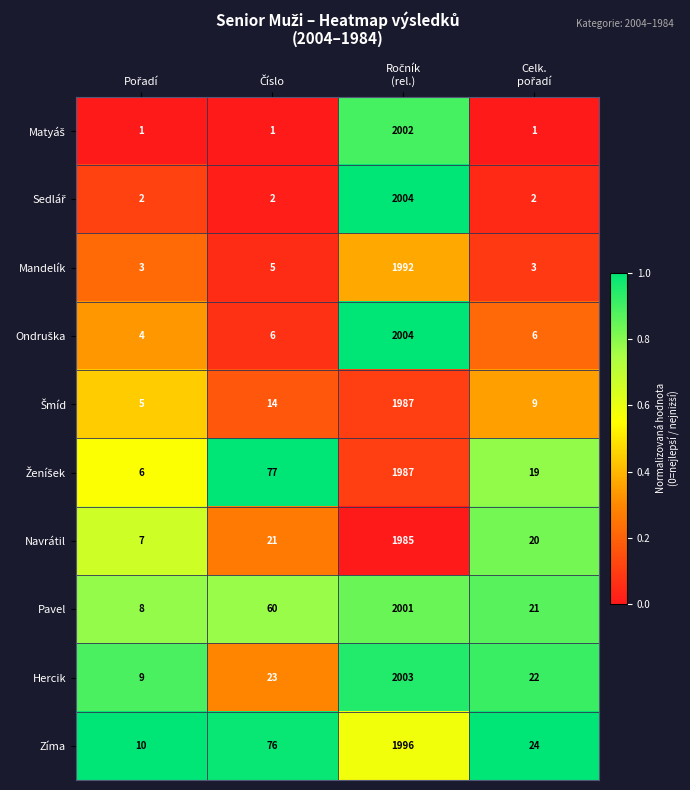

Which series has the largest total across all categories?

Zíma